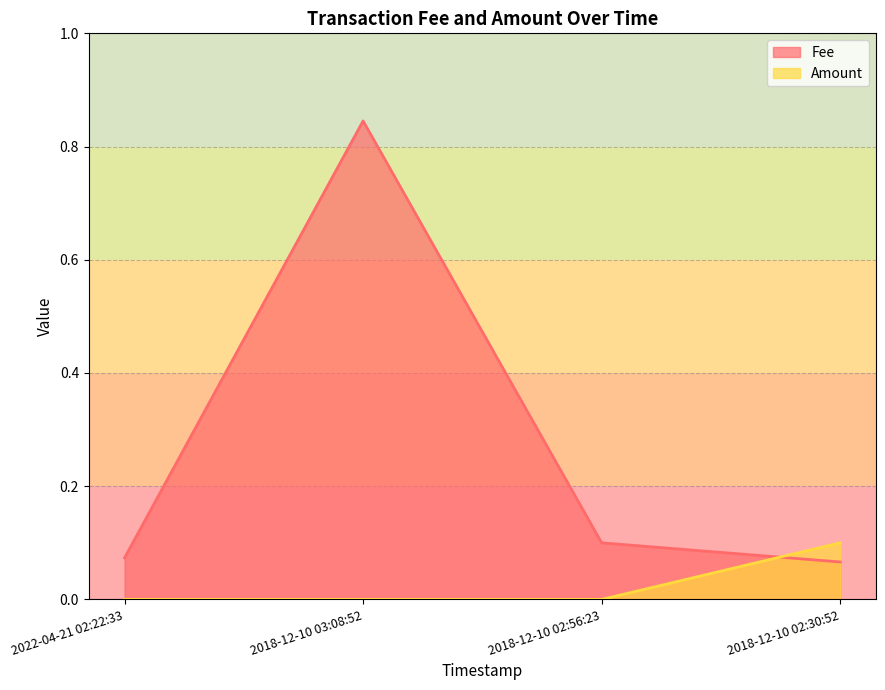

What position from the right is 2022-04-21 02:22:33?

4